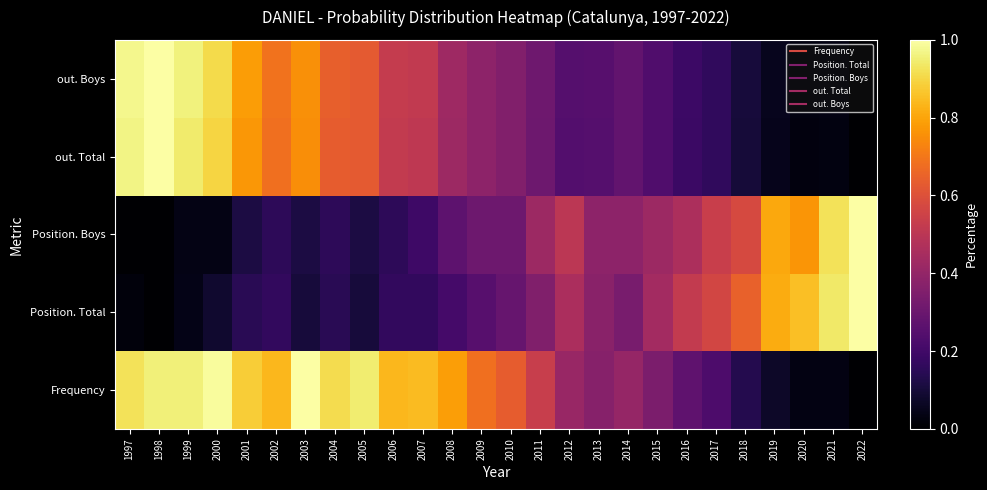

Reading right to left, what are all the values shown in this chart?

Frequency: 2022=0.0	2021=0.0	2020=0.0	2019=0.1	2018=0.1	2017=0.2	2016=0.3	2015=0.3	2014=0.4	2013=0.4	2012=0.4	2011=0.5	2010=0.6	2009=0.7	2008=0.8	2007=0.8	2006=0.8	2005=0.9	2004=0.9	2003=1.0	2002=0.8	2001=0.9	2000=1.0	1999=1.0	1998=1.0	1997=0.9
Position. Total: 2022=1.0	2021=0.9	2020=0.9	2019=0.8	2018=0.6	2017=0.6	2016=0.5	2015=0.4	2014=0.3	2013=0.4	2012=0.5	2011=0.4	2010=0.3	2009=0.2	2008=0.2	2007=0.2	2006=0.2	2005=0.1	2004=0.1	2003=0.1	2002=0.2	2001=0.1	2000=0.1	1999=0.0	1998=0.0	1997=0.0
Position. Boys: 2022=1.0	2021=0.9	2020=0.8	2019=0.8	2018=0.6	2017=0.5	2016=0.5	2015=0.4	2014=0.4	2013=0.4	2012=0.5	2011=0.4	2010=0.3	2009=0.3	2008=0.3	2007=0.2	2006=0.2	2005=0.1	2004=0.2	2003=0.1	2002=0.2	2001=0.1	2000=0.0	1999=0.0	1998=0.0	1997=0.0
out. Total: 2022=0.0	2021=0.0	2020=0.0	2019=0.0	2018=0.1	2017=0.2	2016=0.2	2015=0.2	2014=0.3	2013=0.2	2012=0.2	2011=0.3	2010=0.4	2009=0.4	2008=0.4	2007=0.5	2006=0.5	2005=0.6	2004=0.6	2003=0.8	2002=0.7	2001=0.8	2000=0.9	1999=0.9	1998=1.0	1997=1.0
out. Boys: 2022=0.0	2021=0.0	2020=0.0	2019=0.1	2018=0.1	2017=0.2	2016=0.2	2015=0.2	2014=0.3	2013=0.3	2012=0.2	2011=0.3	2010=0.4	2009=0.4	2008=0.4	2007=0.5	2006=0.5	2005=0.6	2004=0.6	2003=0.8	2002=0.7	2001=0.8	2000=0.9	1999=1.0	1998=1.0	1997=1.0